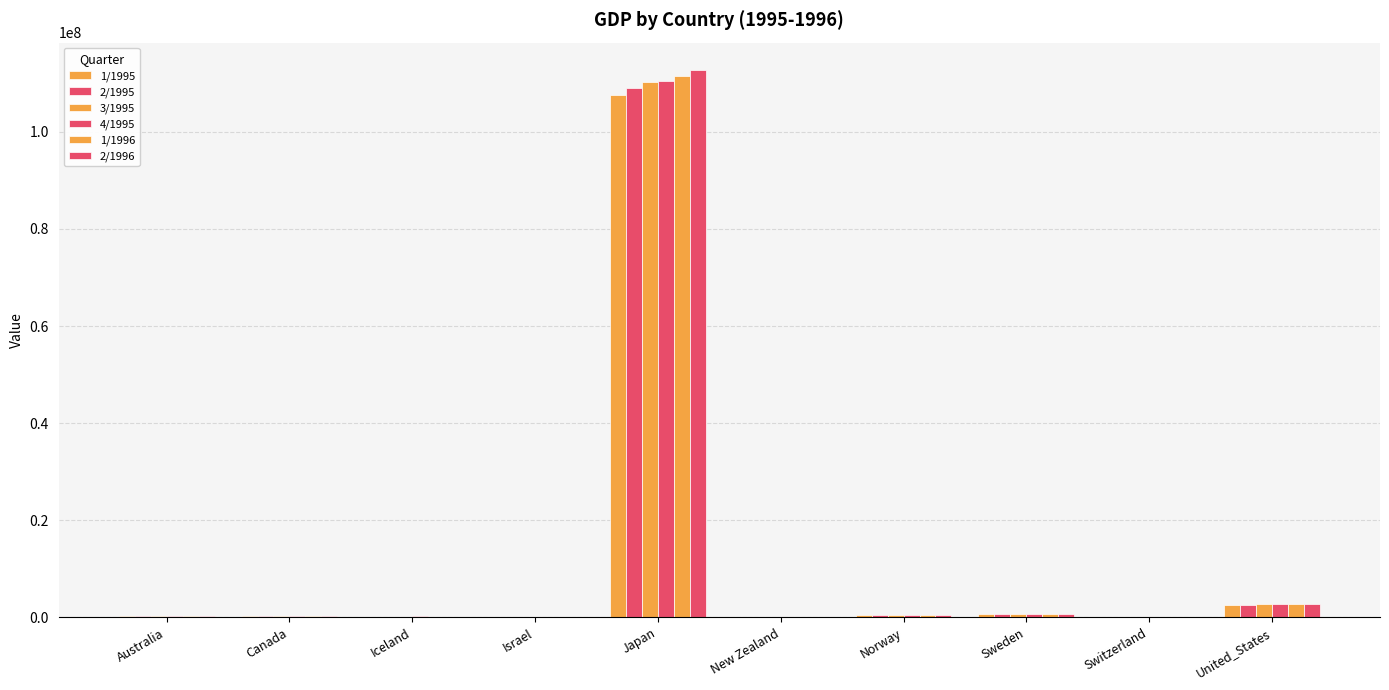

At which category is the sum across all series the highest?

Japan